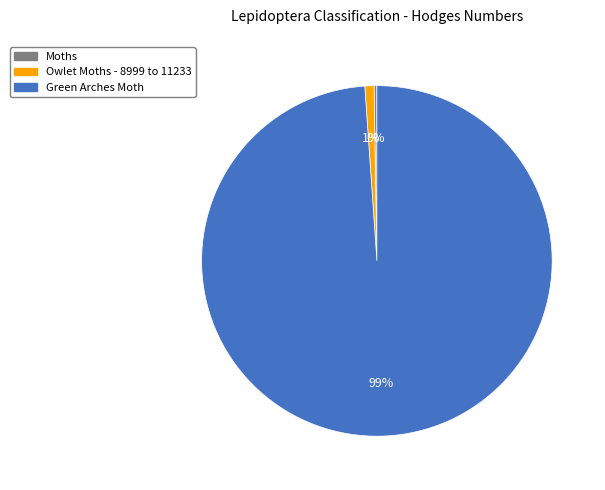

To the nearest percent, what is the average slice percentage?

33%